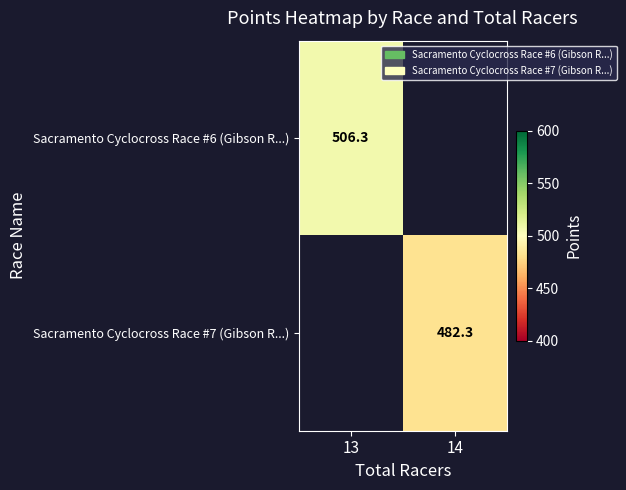

Count the number of categories in the chart.

2